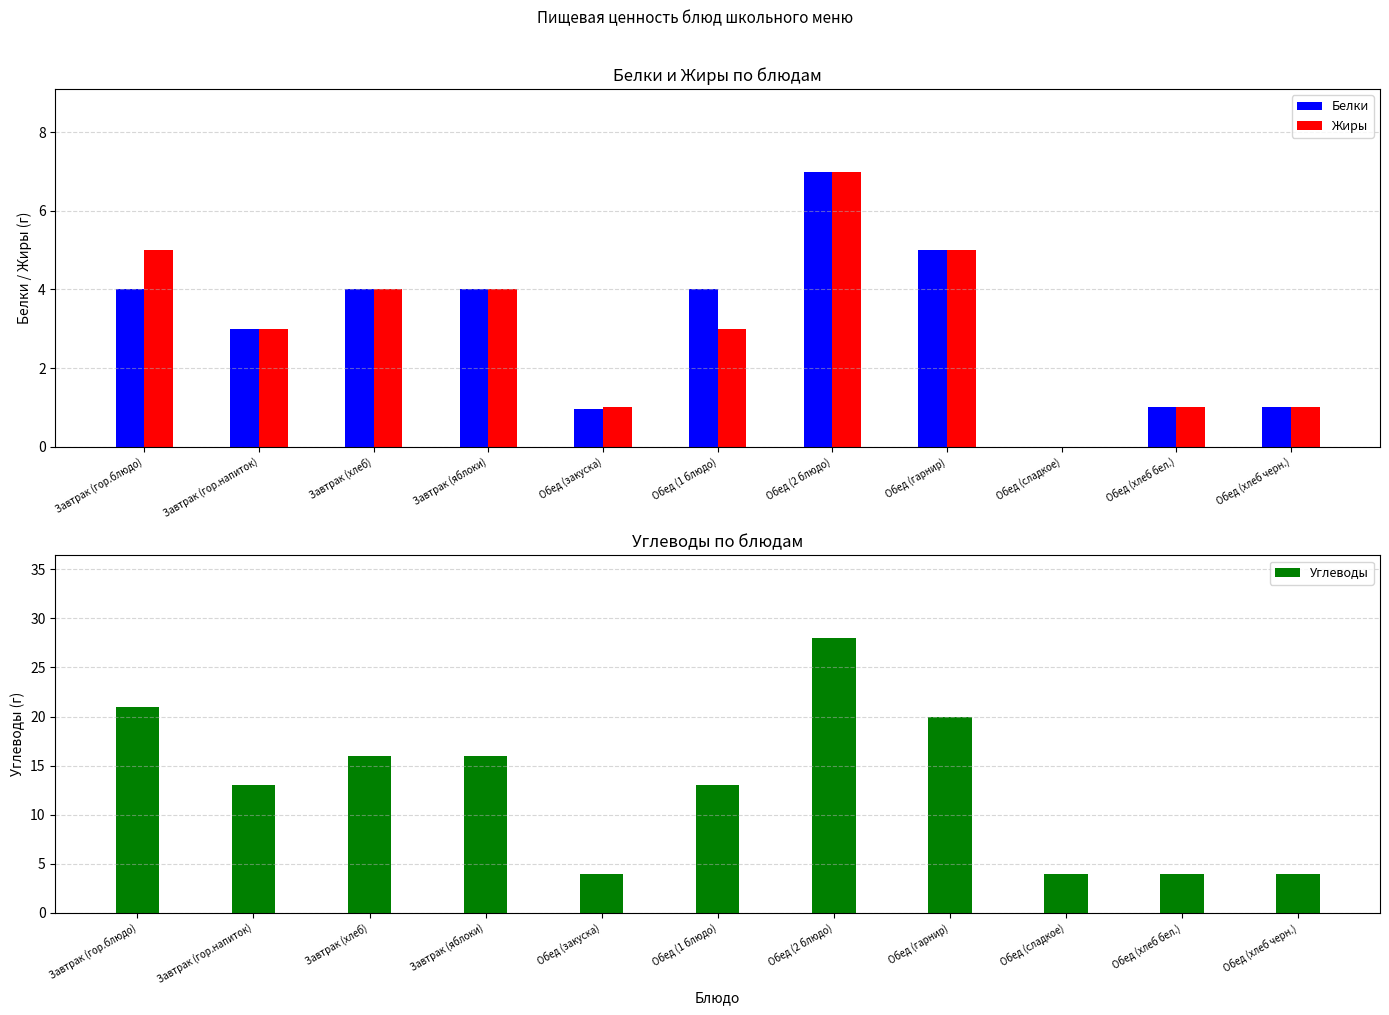

What is the value of the Углеводы bar at the 11th from the left?

4